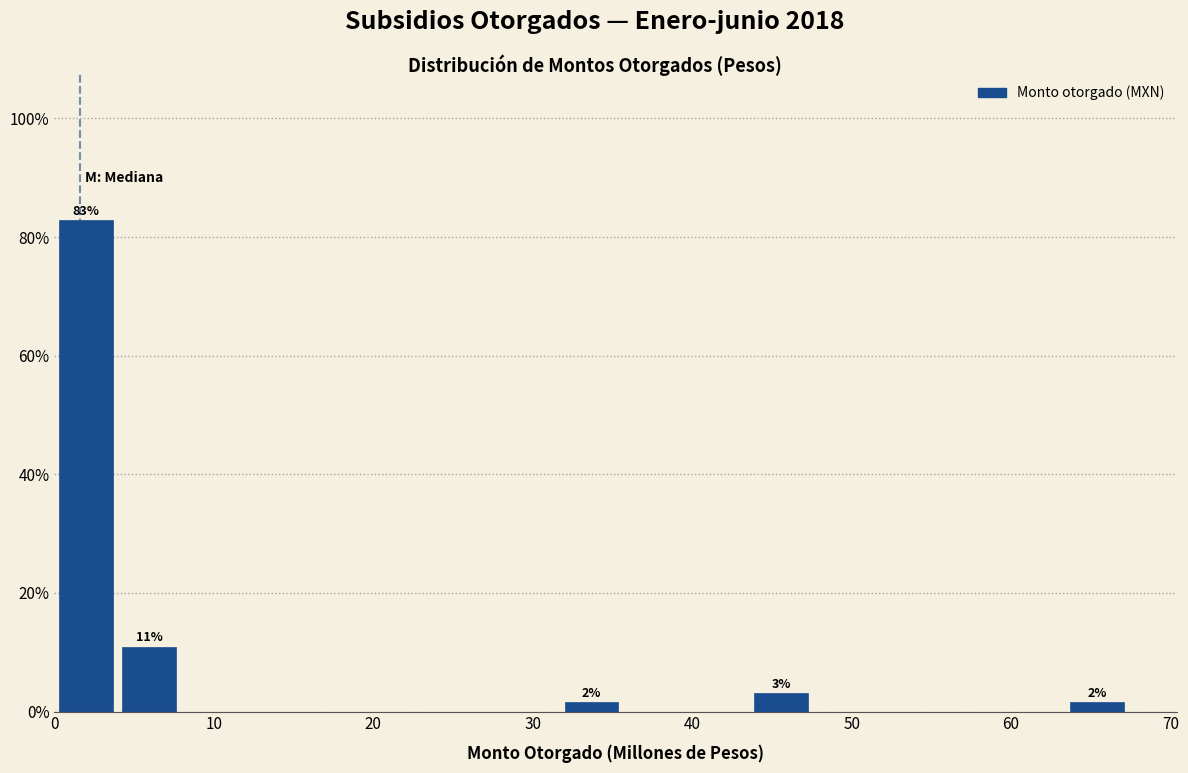

Read against the x-axis, roughly where is the centre of the tallest bar?

2